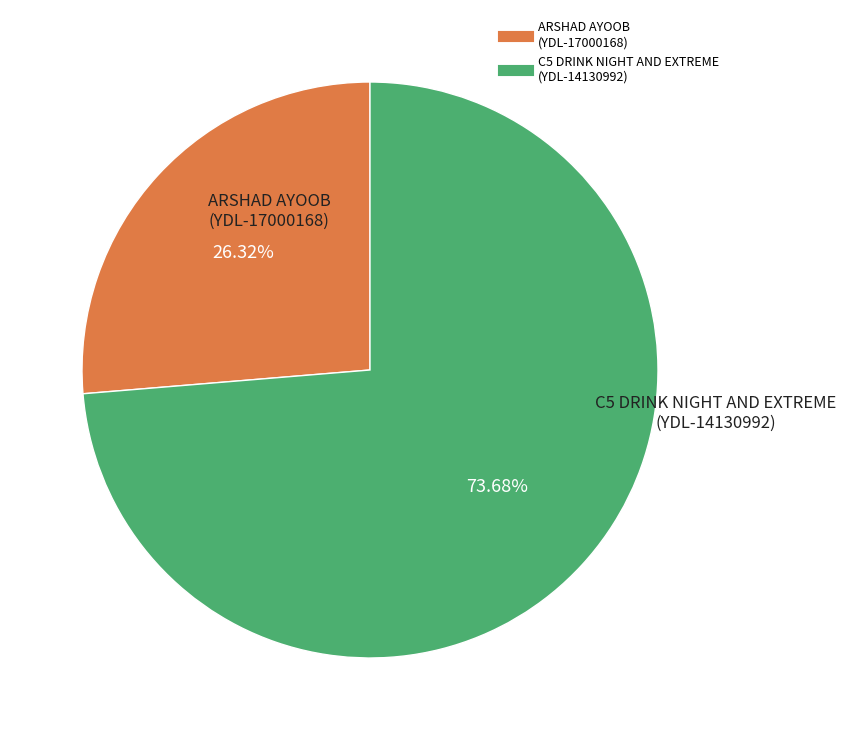

To the nearest percent, what is the average slice percentage?

50%